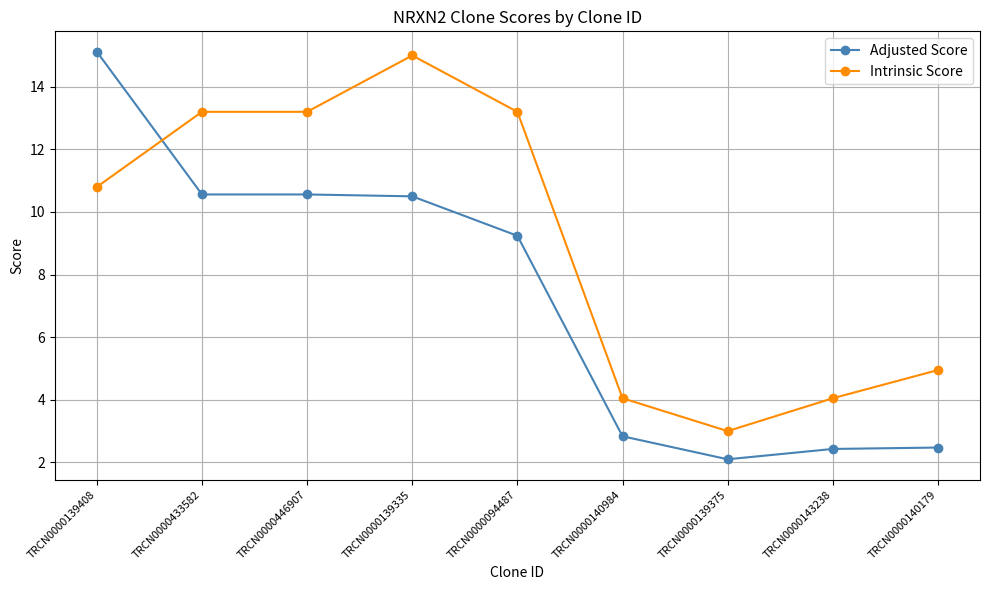

Between TRCN0000094487 and TRCN0000140179, which series saw the biggest shift?

Intrinsic Score